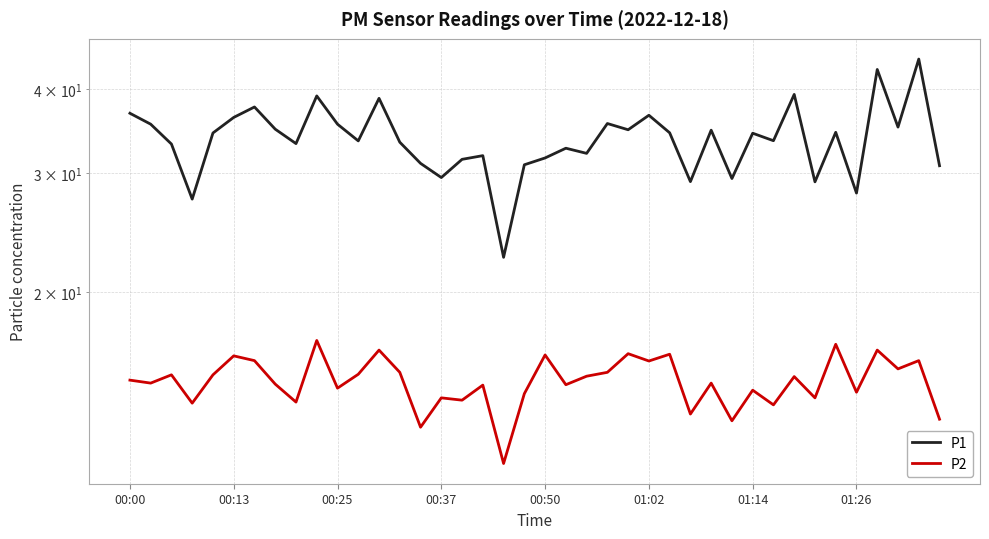

Reading left to right, extract all data points from this chart.

P1: 36.9	35.5	33.2	27.5	34.5	36.3	37.6	34.9	33.2	39.1	35.5	33.5	38.8	33.4	31.1	29.6	31.5	31.9	22.5	30.9	31.6	32.7	32.1	35.6	34.8	36.6	34.5	29.2	34.8	29.5	34.4	33.5	39.3	29.1	34.5	28.1	42.8	35.1	44.4	30.8
P2: 14.8	14.7	15.1	13.7	15.1	16.1	15.8	14.6	13.7	16.9	14.4	15.1	16.4	15.2	12.6	13.9	13.8	14.6	11.1	14.1	16.1	14.6	15.0	15.2	16.2	15.8	16.2	13.2	14.7	12.9	14.3	13.6	15.0	13.9	16.7	14.2	16.4	15.4	15.8	12.9